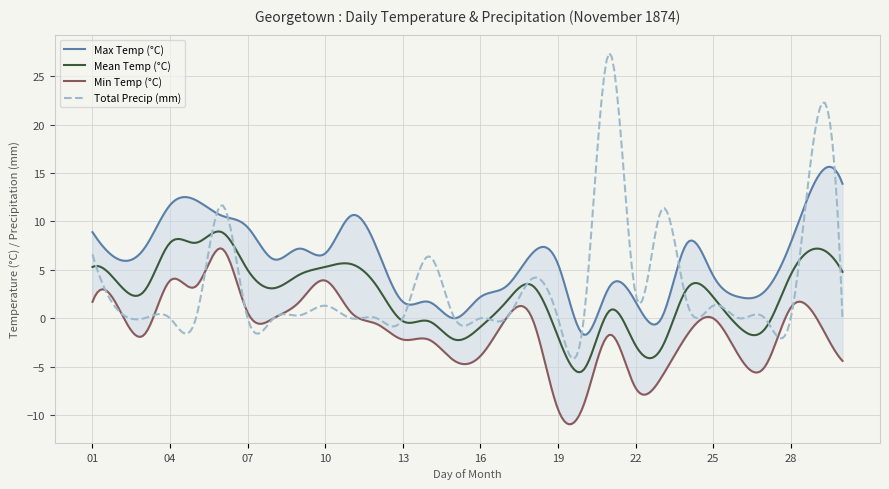

Does the chart have visible grid lines?

Yes